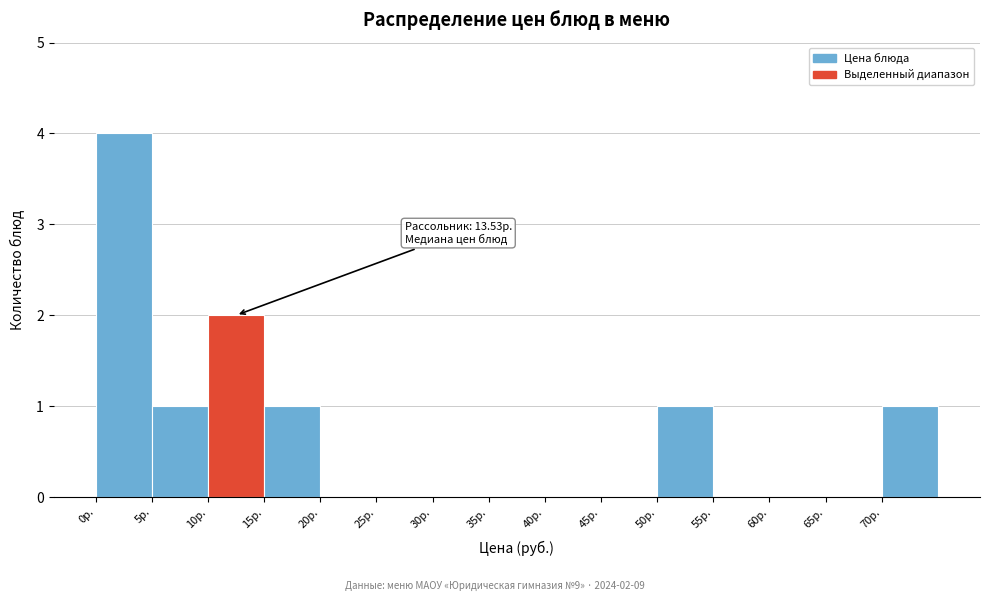

Over which range of the x-axis is the bar tallest?

0 to 5